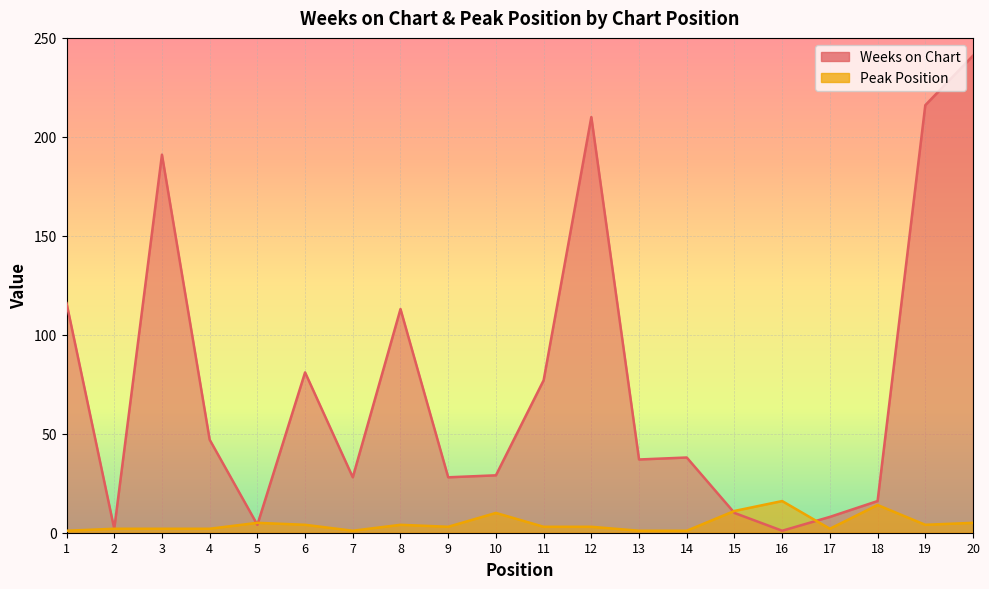

Is it true that Peak Position equals 5 at 12?

False